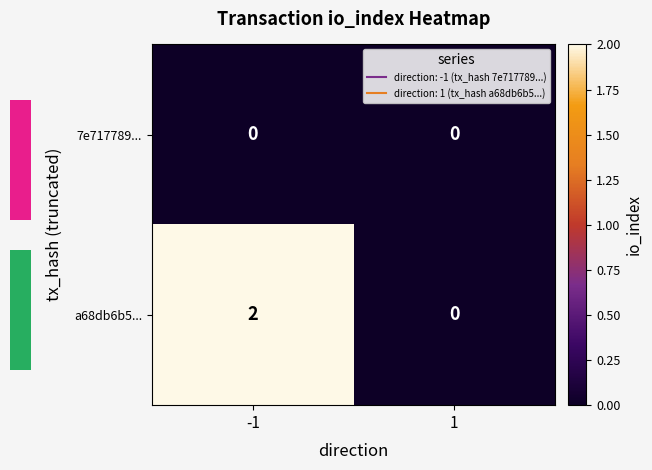

Rank the series by their average value, from lowest to highest.

7e717789..., a68db6b5...